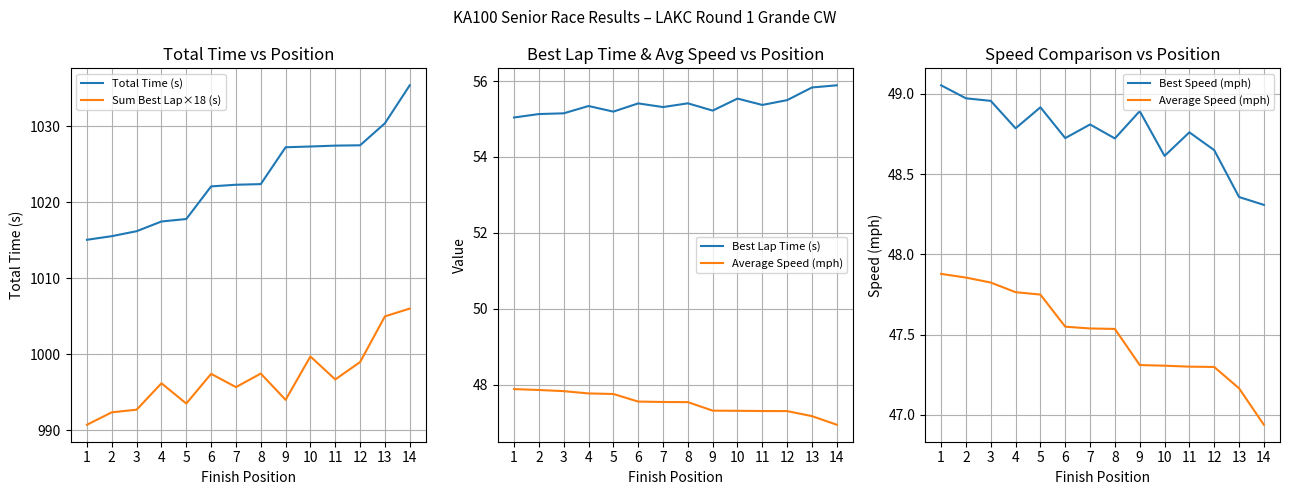

At which category is the sum across all series the highest?

14